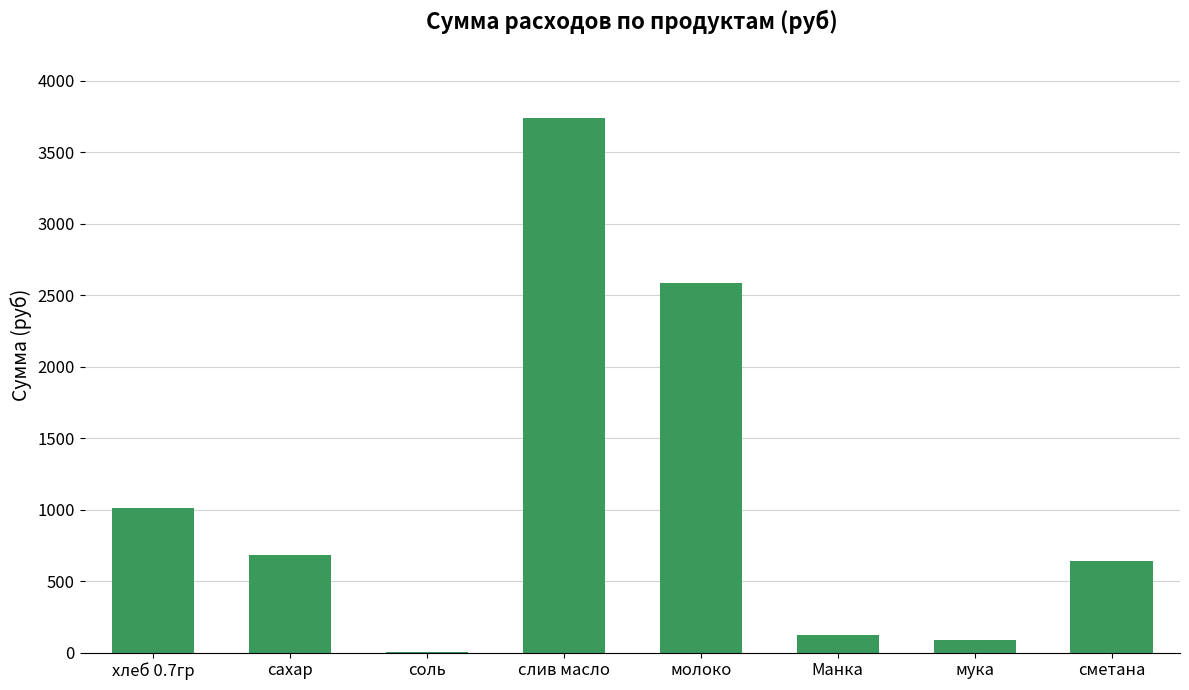

Approximately how many times larger is the value at хлеб 0.7гр compared to сметана?

1.6